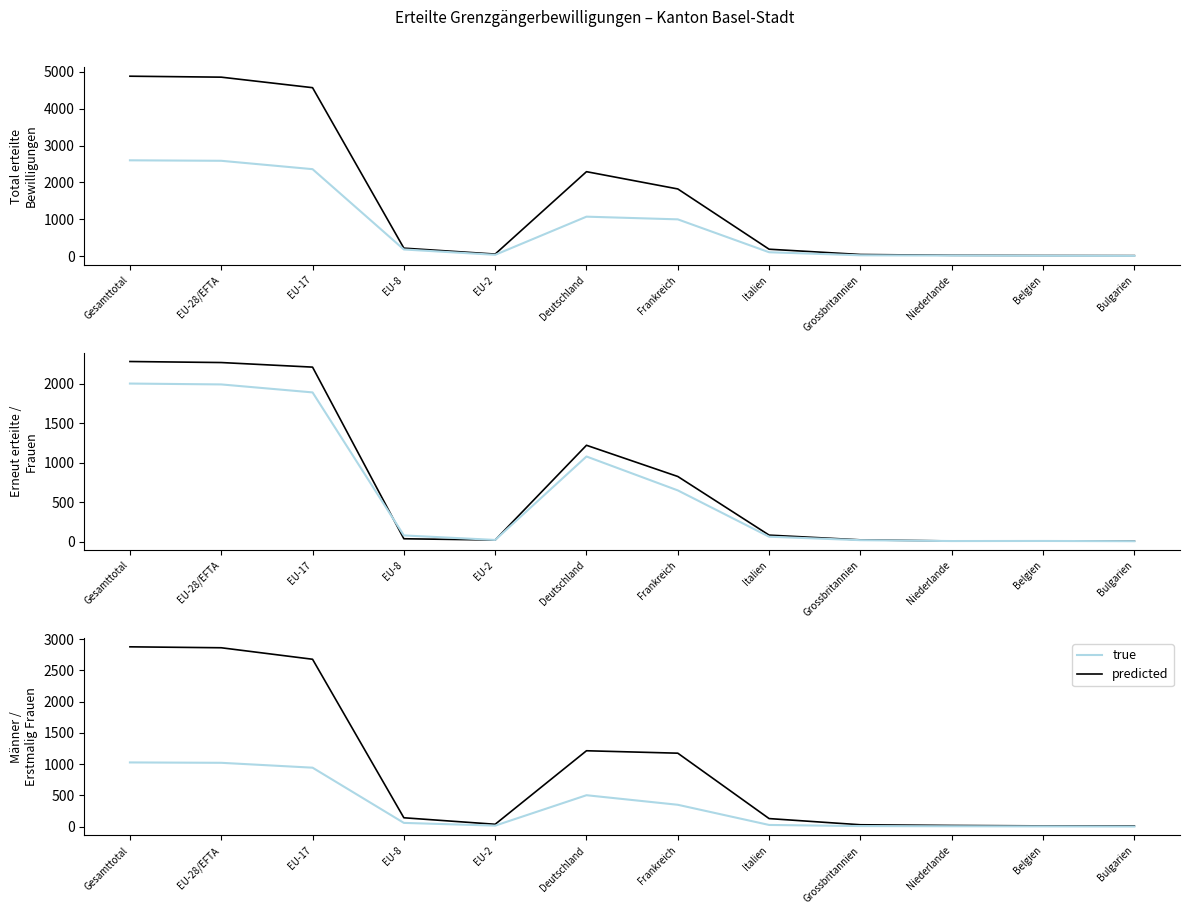

Which series has the largest total across all categories?

Total erteilte Bewilligungen